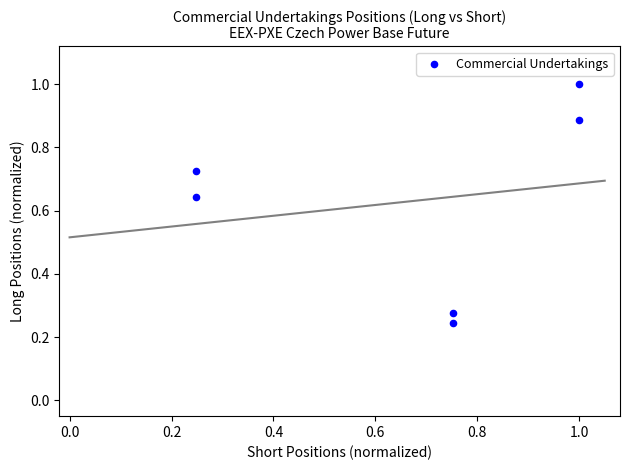

What is the range of Y values (max minus min)?

0.8